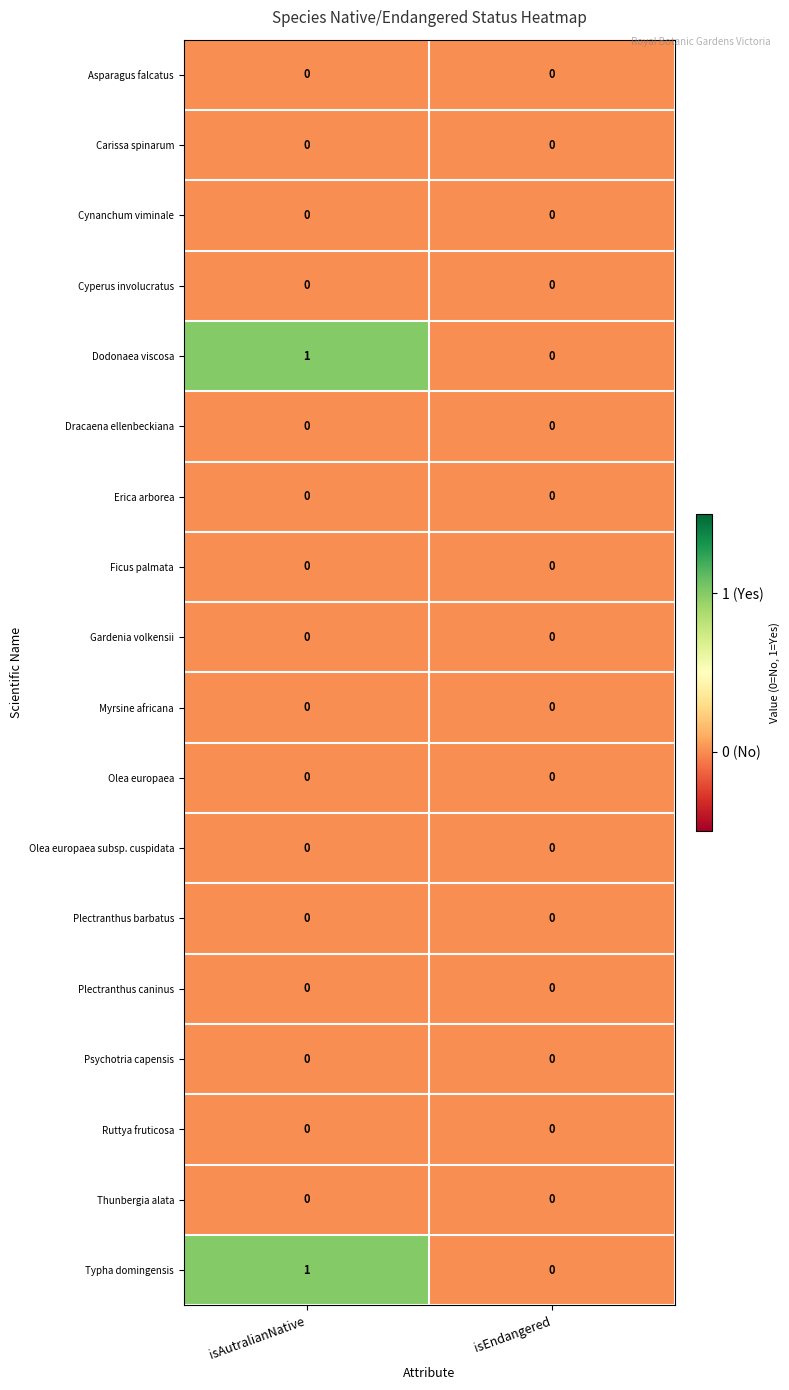

At which category is the sum across all series the highest?

isAutralianNative